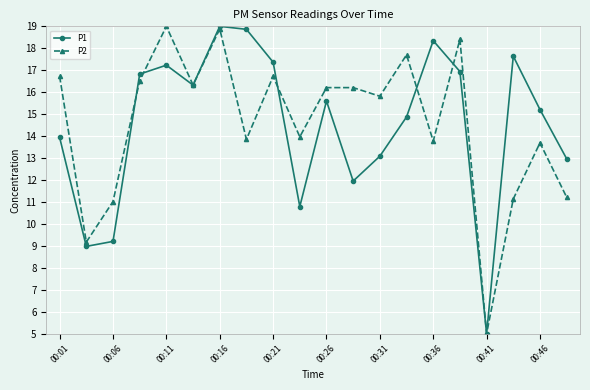

How many lines are shown in the chart?

2